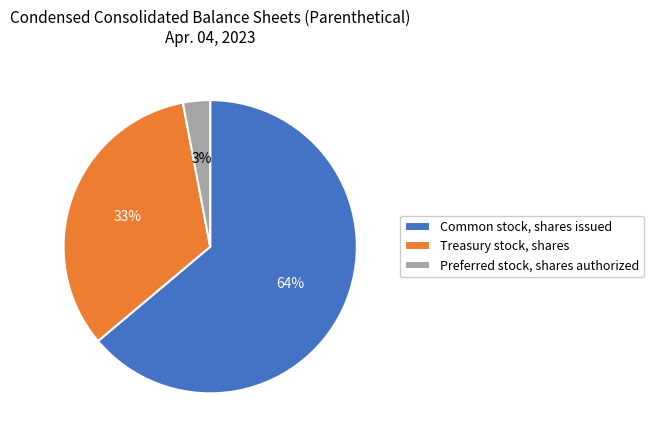

To the nearest percent, what portion does Preferred stock, shares authorized represent?

3%